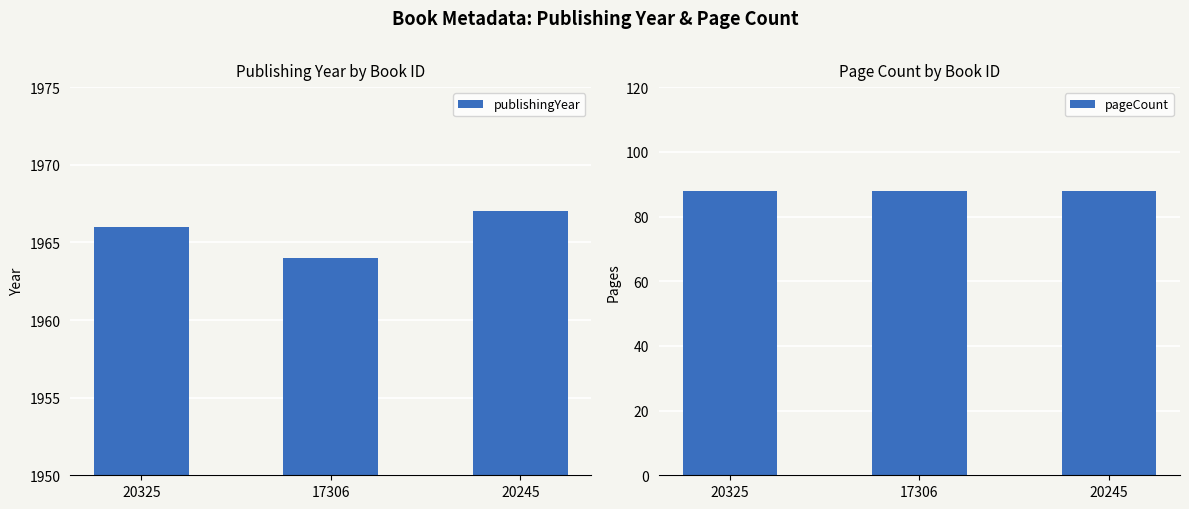

What is the label of the 1st bar from the left?

20325